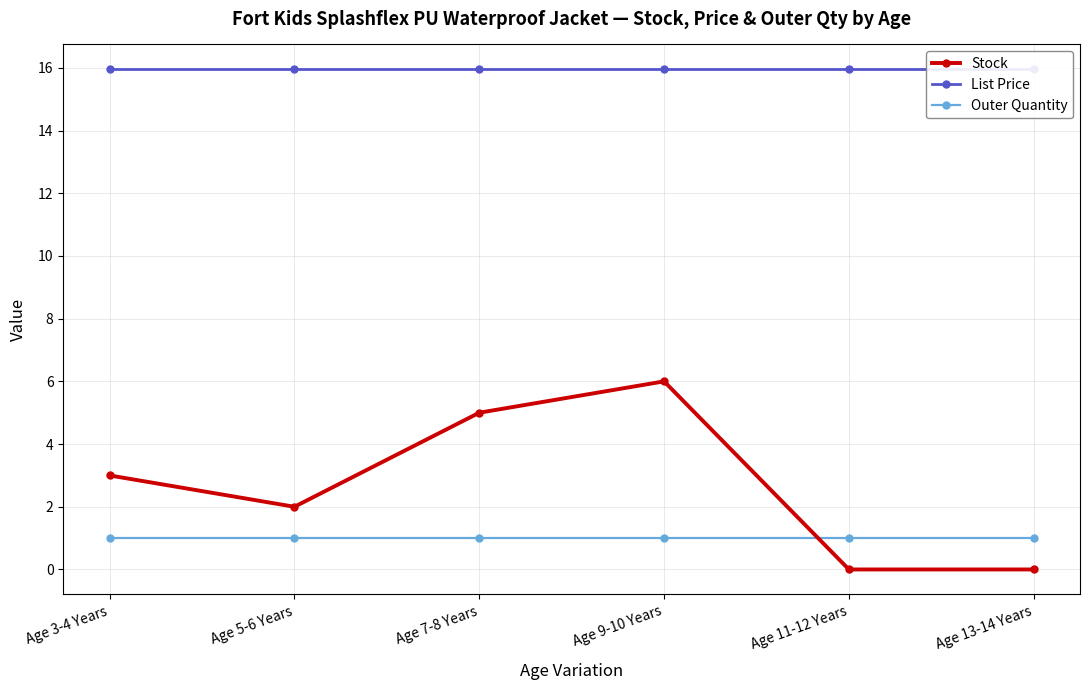

Reading left to right, list all the values displayed in this chart.

Stock: Age 3-4 Years=3.0	Age 5-6 Years=2.0	Age 7-8 Years=5.0	Age 9-10 Years=6.0	Age 11-12 Years=0.0	Age 13-14 Years=0.0
List Price: Age 3-4 Years=15.9	Age 5-6 Years=15.9	Age 7-8 Years=15.9	Age 9-10 Years=15.9	Age 11-12 Years=15.9	Age 13-14 Years=15.9
Outer Quantity: Age 3-4 Years=1.0	Age 5-6 Years=1.0	Age 7-8 Years=1.0	Age 9-10 Years=1.0	Age 11-12 Years=1.0	Age 13-14 Years=1.0